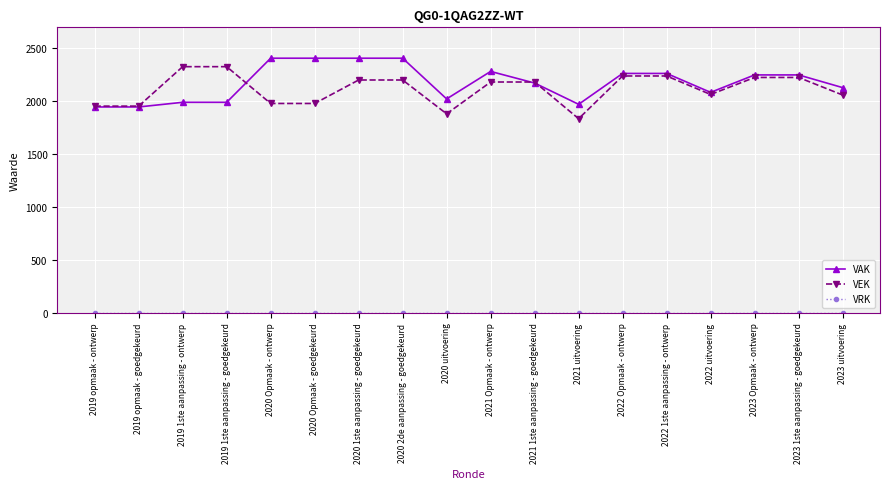

What is the greatest value displayed?

2408